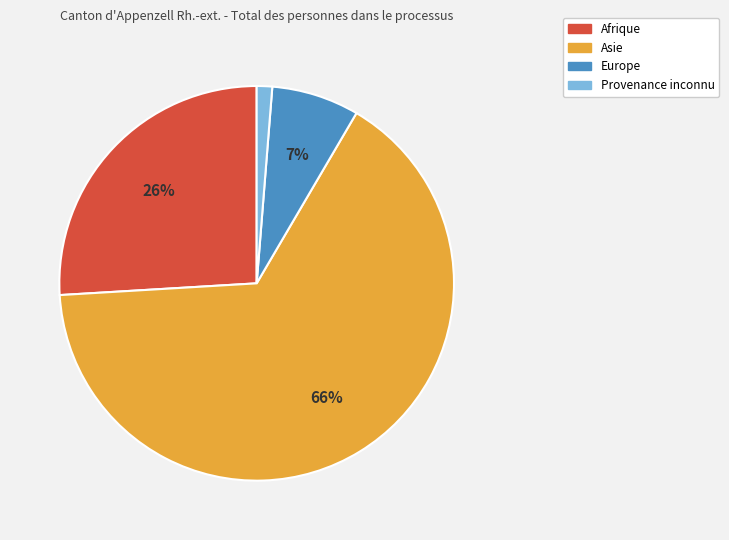

Which has a higher value, Europe or Asie?

Asie